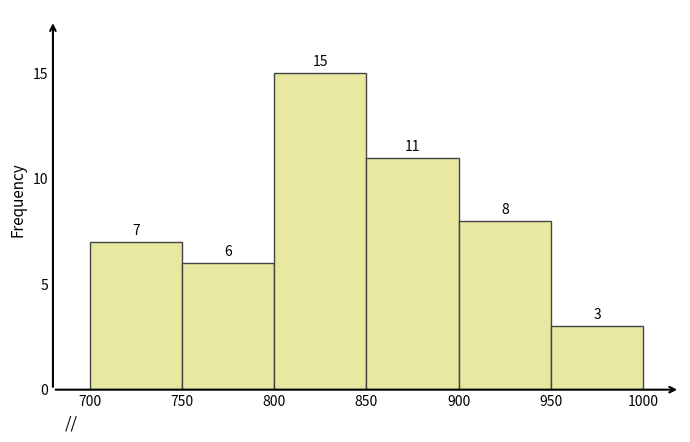

Reading left to right, list every bar in this chart as the range it spans on the x-axis followed by its height.

700 to 750: 7
750 to 800: 6
800 to 850: 15
850 to 900: 11
900 to 950: 8
950 to 1000: 3